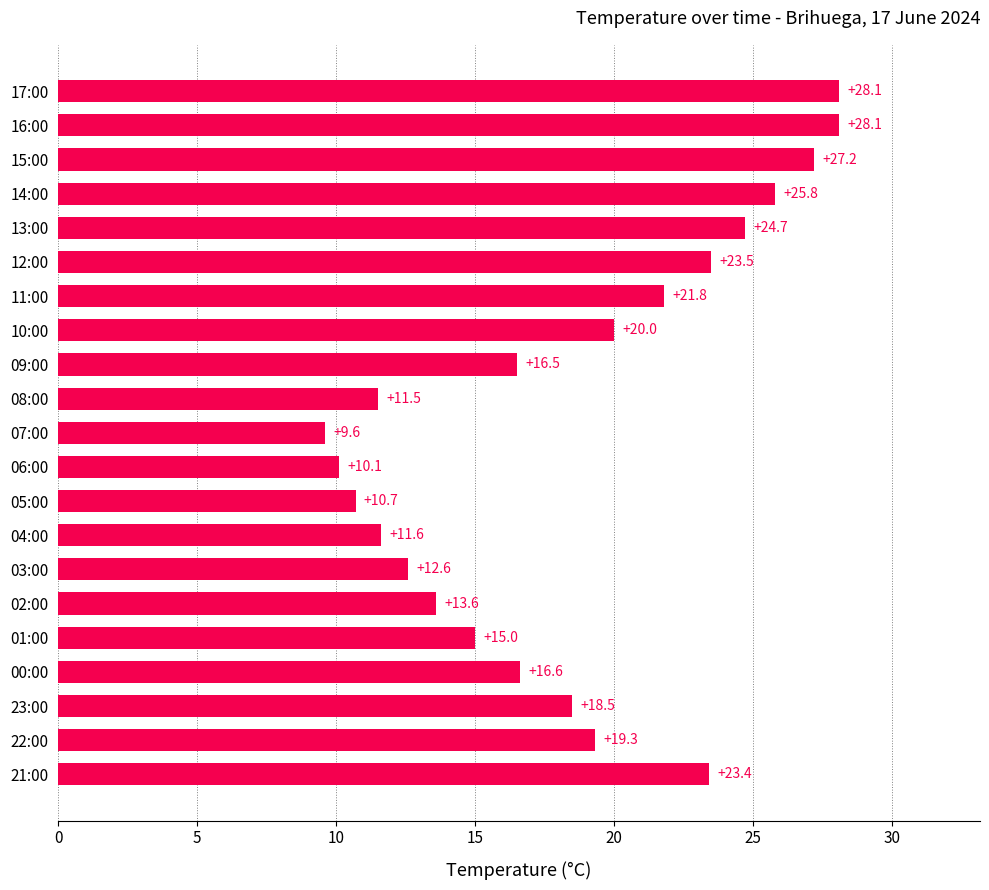

What is the difference between the maximum and second lowest values?

18.0